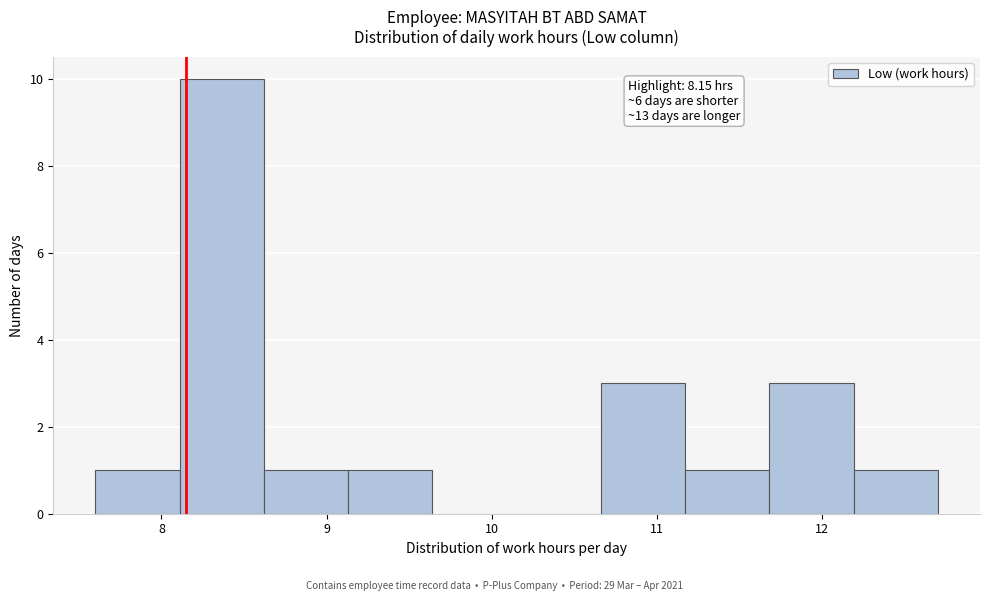

Over which range of the x-axis is the bar tallest?

8.11 to 8.62